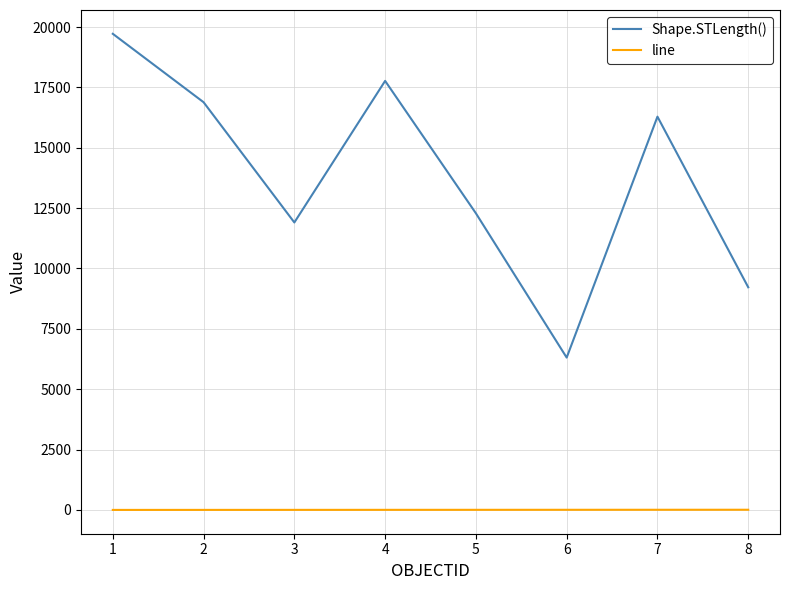

Rank the series by their average value, from highest to lowest.

Shape.STLength(), line